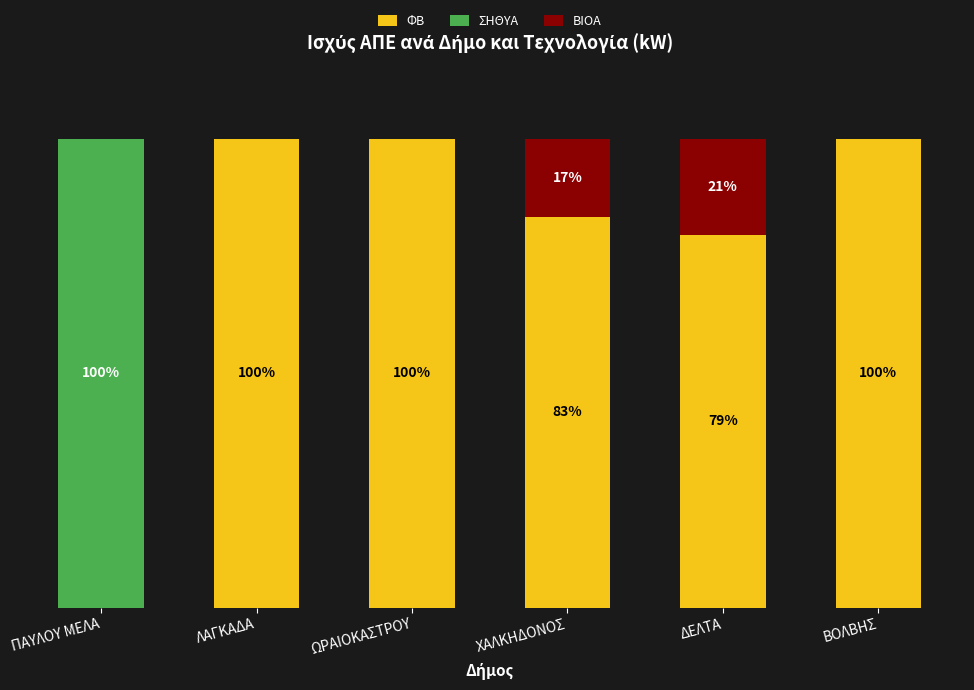

At ΧΑΛΚΗΔΟΝΟΣ, list the series in order from smallest to largest.

ΣΗΘΥΑ, ΒΙΟΑ, ΦΒ